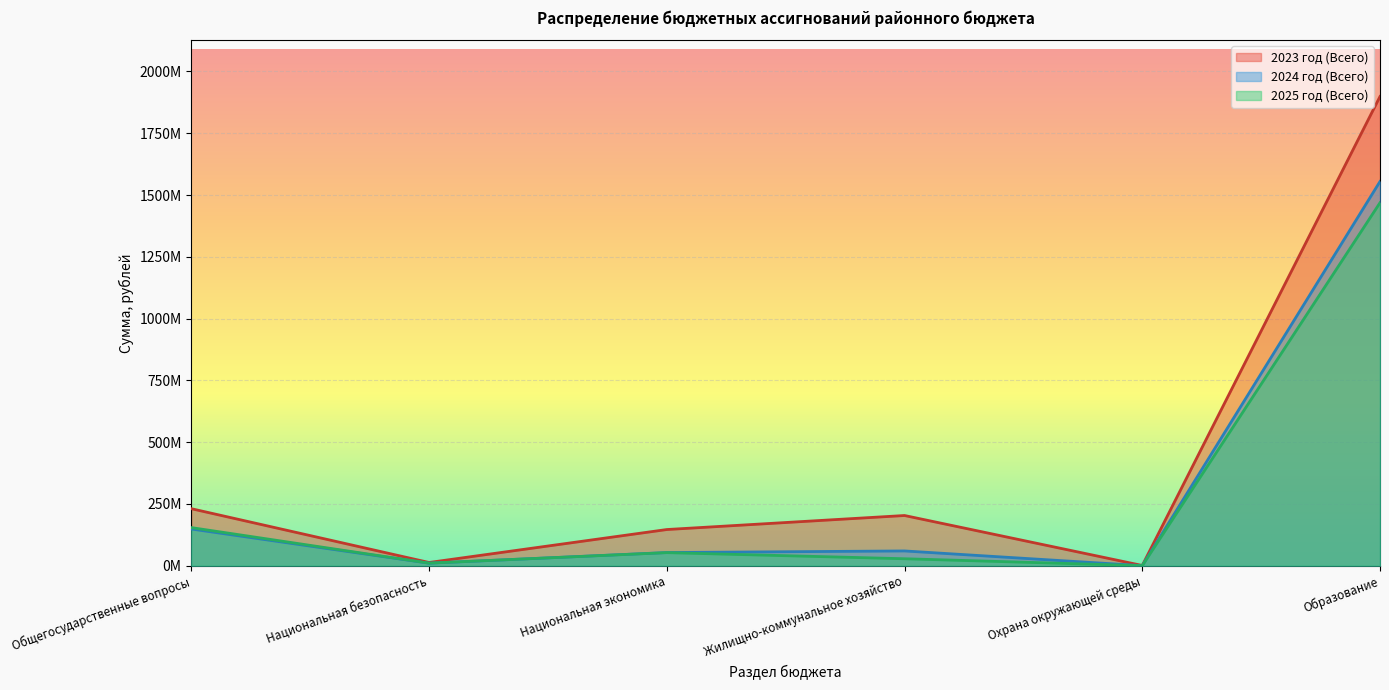

What is the sum of the 2024 год (Всего) values at Национальная безопасность and Образование?

1564757707.4